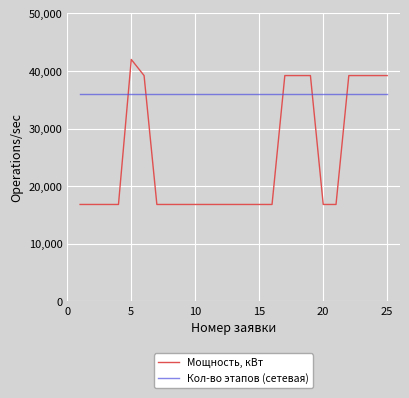

Does the chart display data point markers on the line(s)?

No